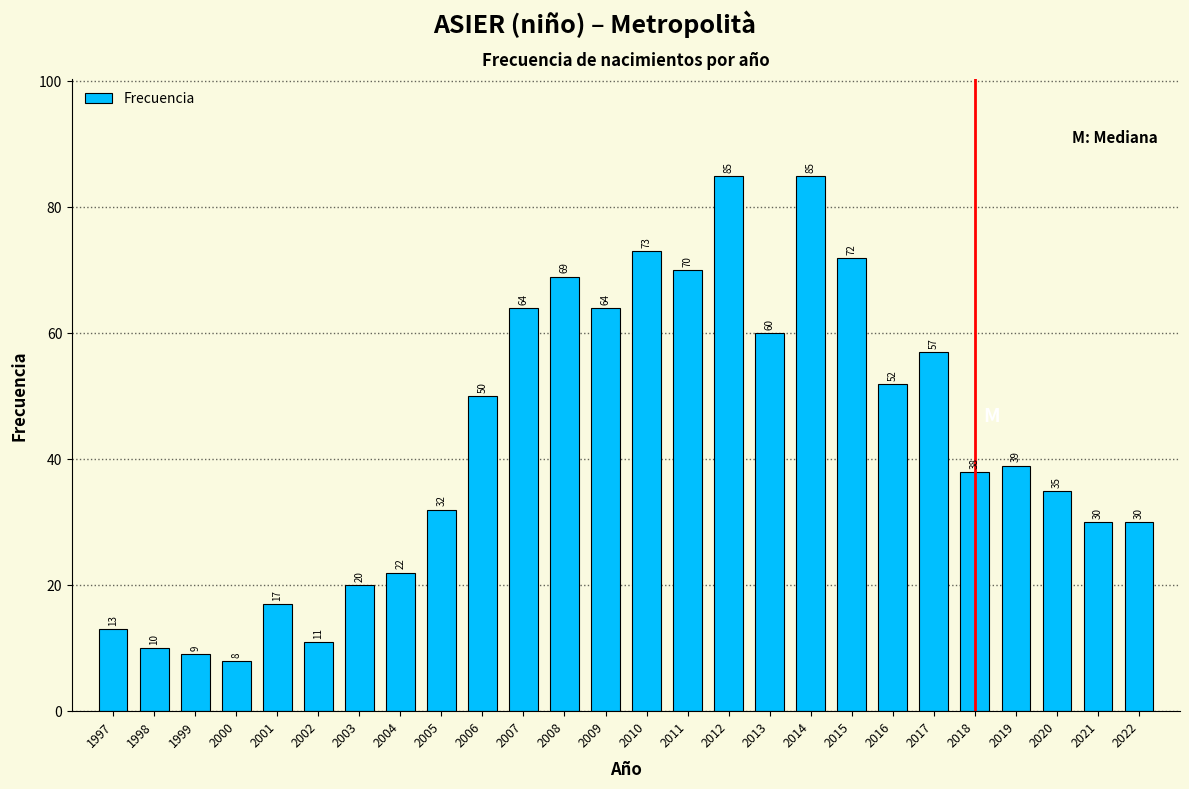

Reading right to left, transcribe all the data shown in this chart.

2022=30	2021=30	2020=35	2019=39	2018=38	2017=57	2016=52	2015=72	2014=85	2013=60	2012=85	2011=70	2010=73	2009=64	2008=69	2007=64	2006=50	2005=32	2004=22	2003=20	2002=11	2001=17	2000=8	1999=9	1998=10	1997=13